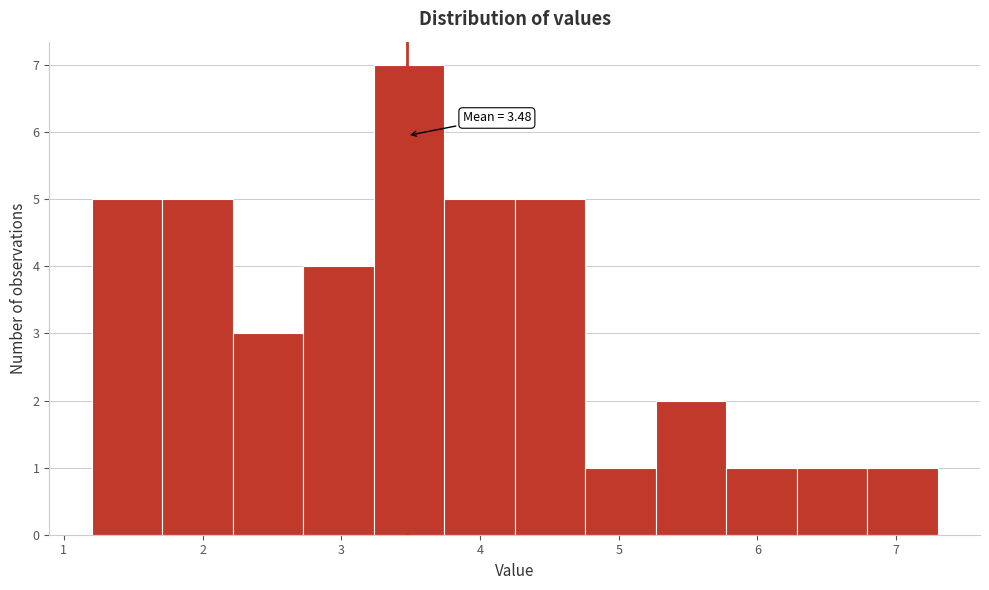

Over which range of the x-axis is the bar tallest?

3.2 to 3.7